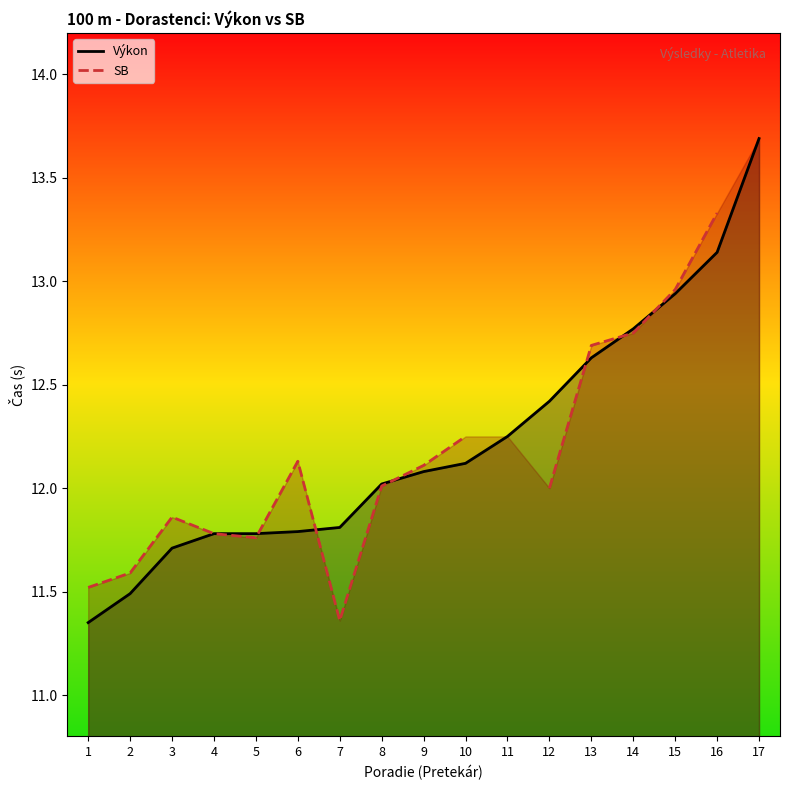

Between 7 and 4, which is larger?

7